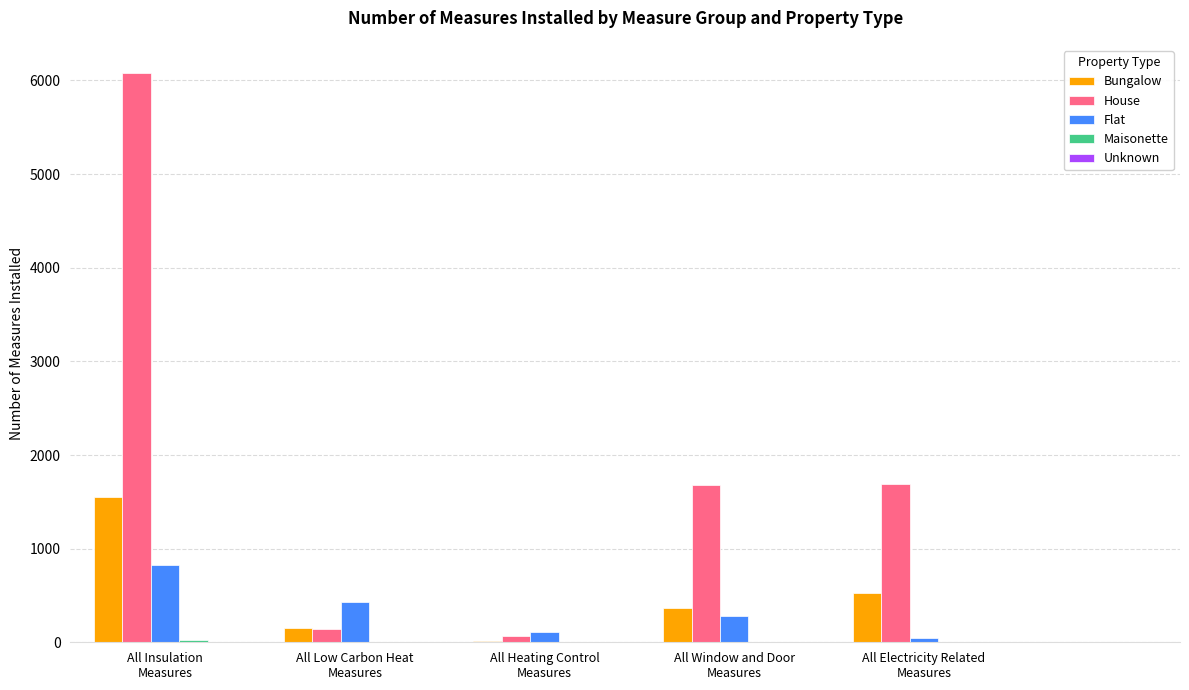

Which series has the largest total across all categories?

House